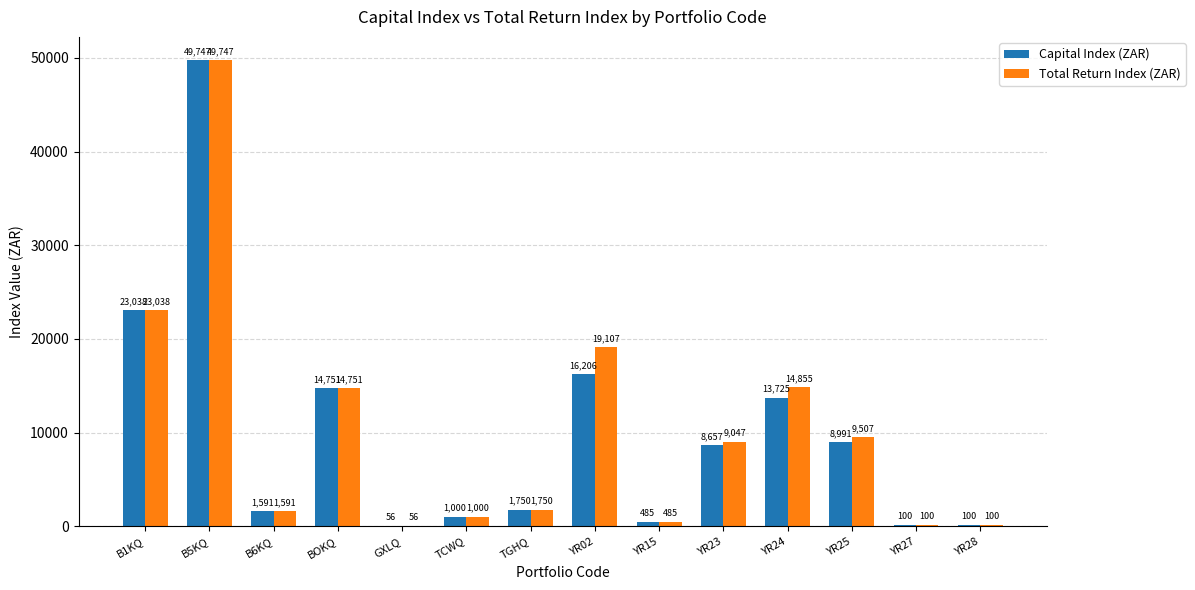

How many values in the Capital Index (ZAR) series exceed 8656?

7